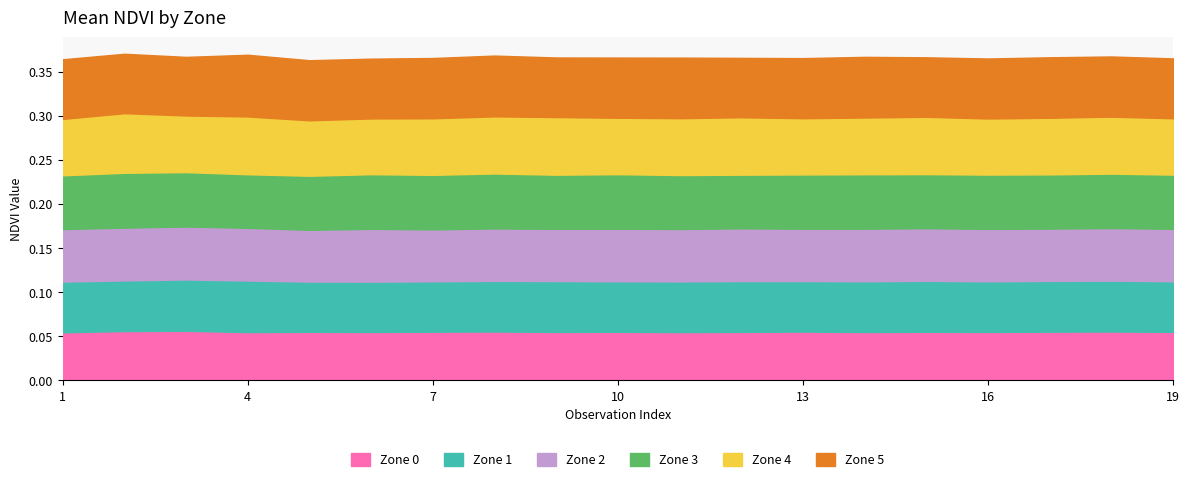

Count the Zone 2 values in the range 0 to 1.

19